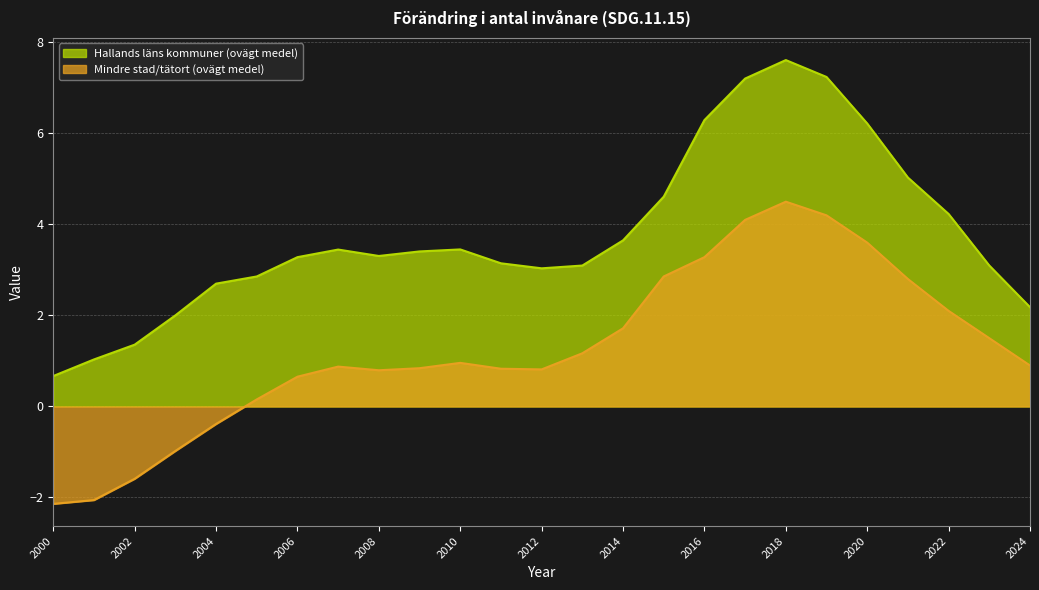

What are all the series names shown in the legend?

Hallands läns kommuner (ovägt medel), Mindre stad/tätort (ovägt medel)